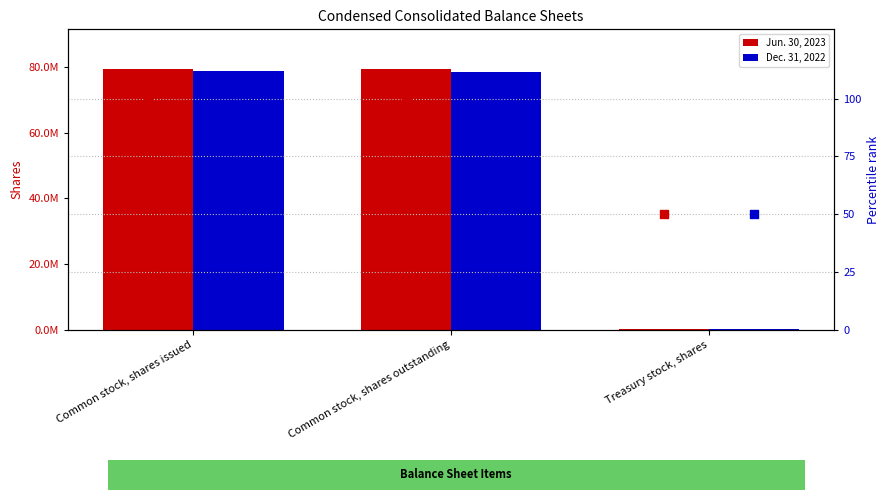

Which series has the widest spread of Y values?

Jun. 30, 2023